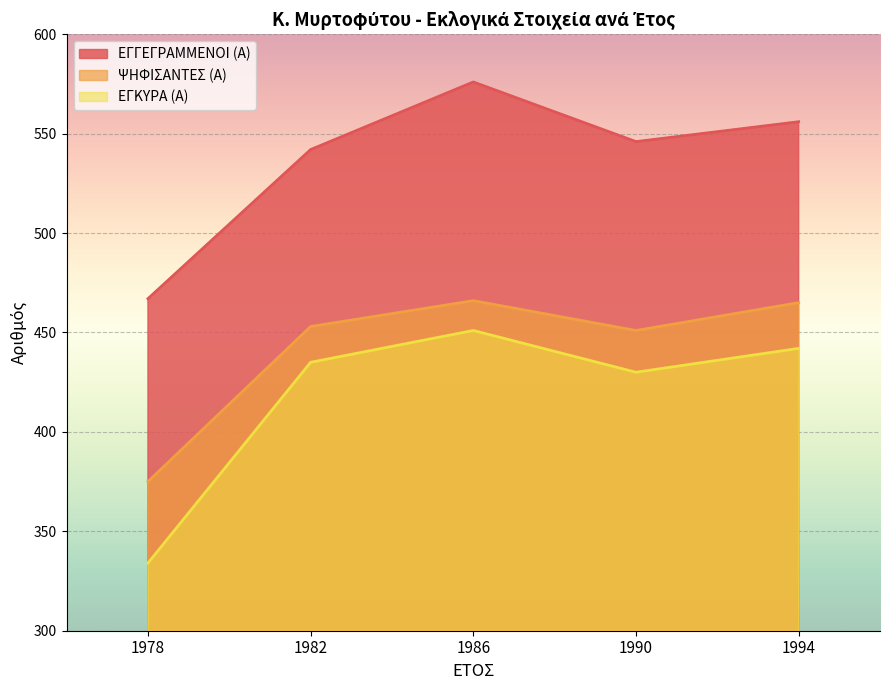

Count the number of categories in the chart.

5